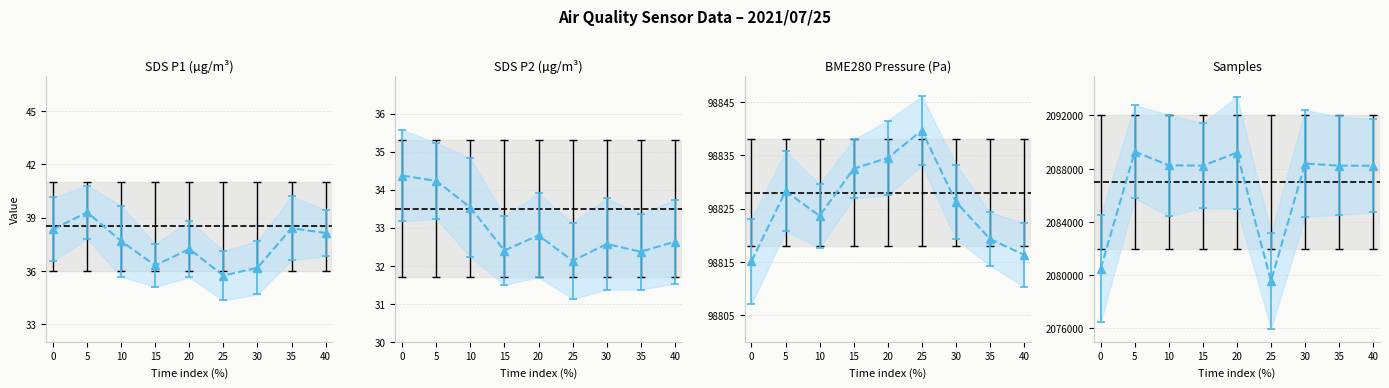

Which series has the largest total across all categories?

Samples